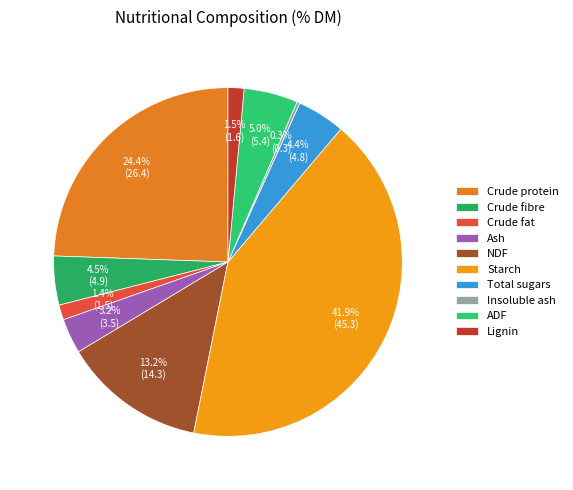

Which category has the smallest portion of the pie?

Insoluble ash